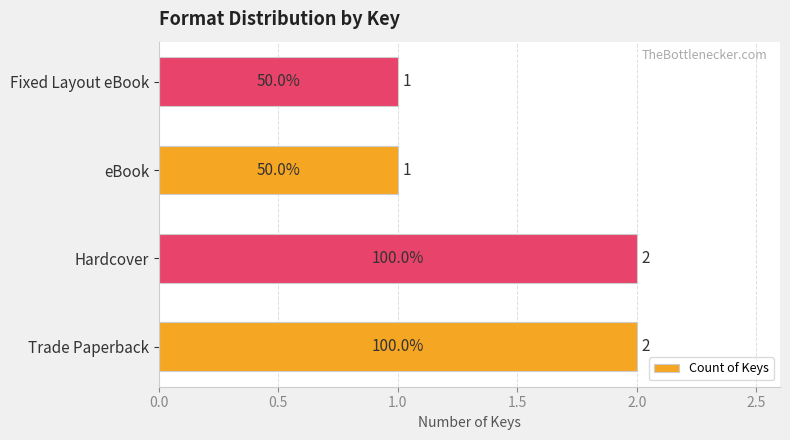

The value at Hardcover is 2. True or false?

True